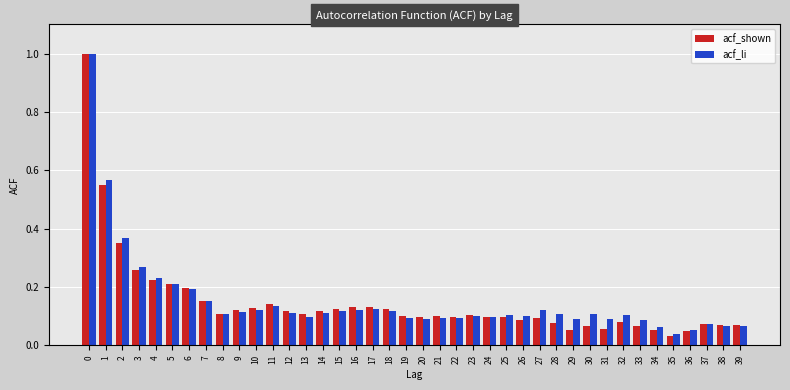

The value of acf_li at 15 is 0.2. True or false?

False